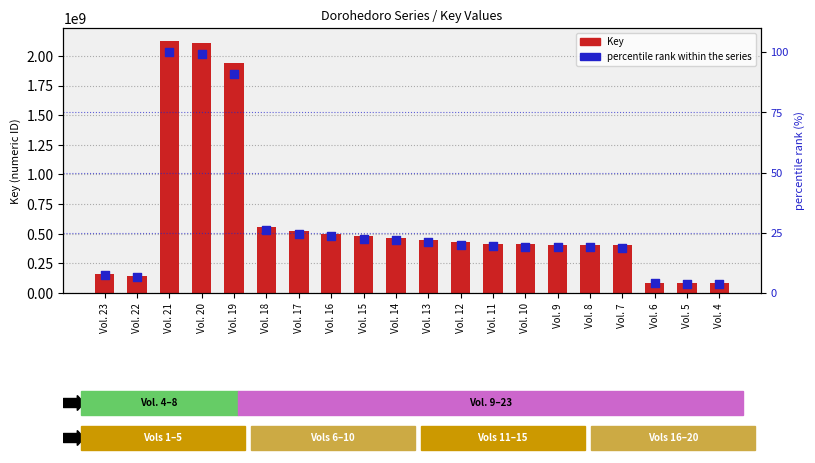

Which series has the widest spread of Y values?

Key